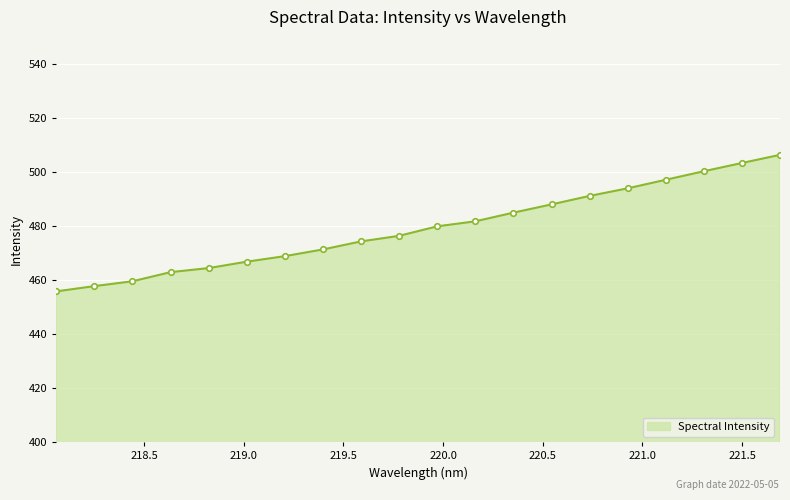

What is the sum of all values?

9584.8